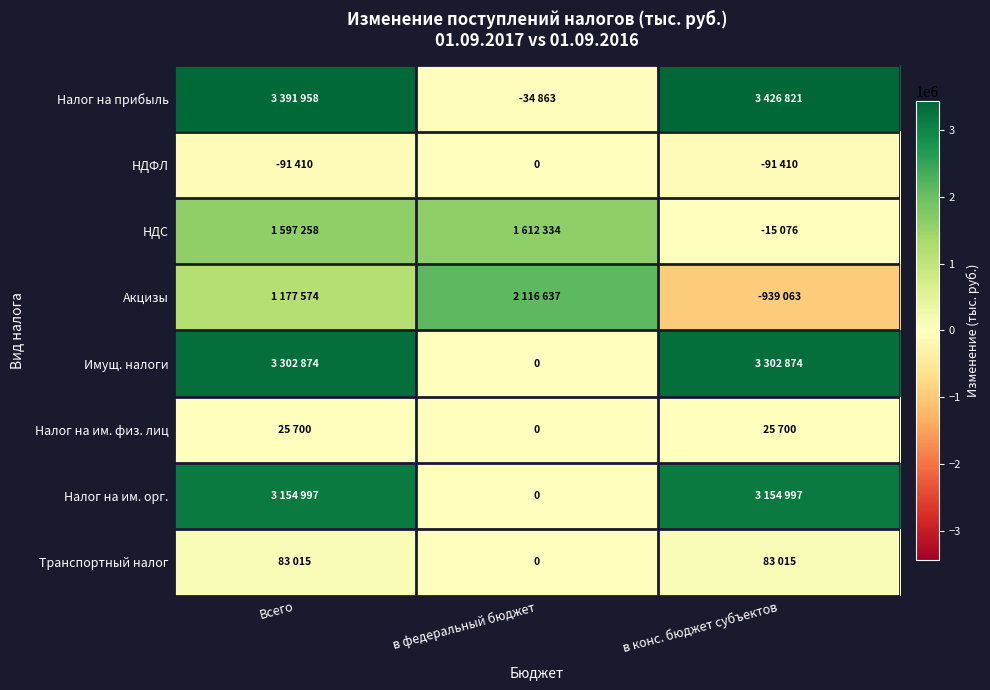

How many values in the Налог на прибыль series exceed 3391958?

1